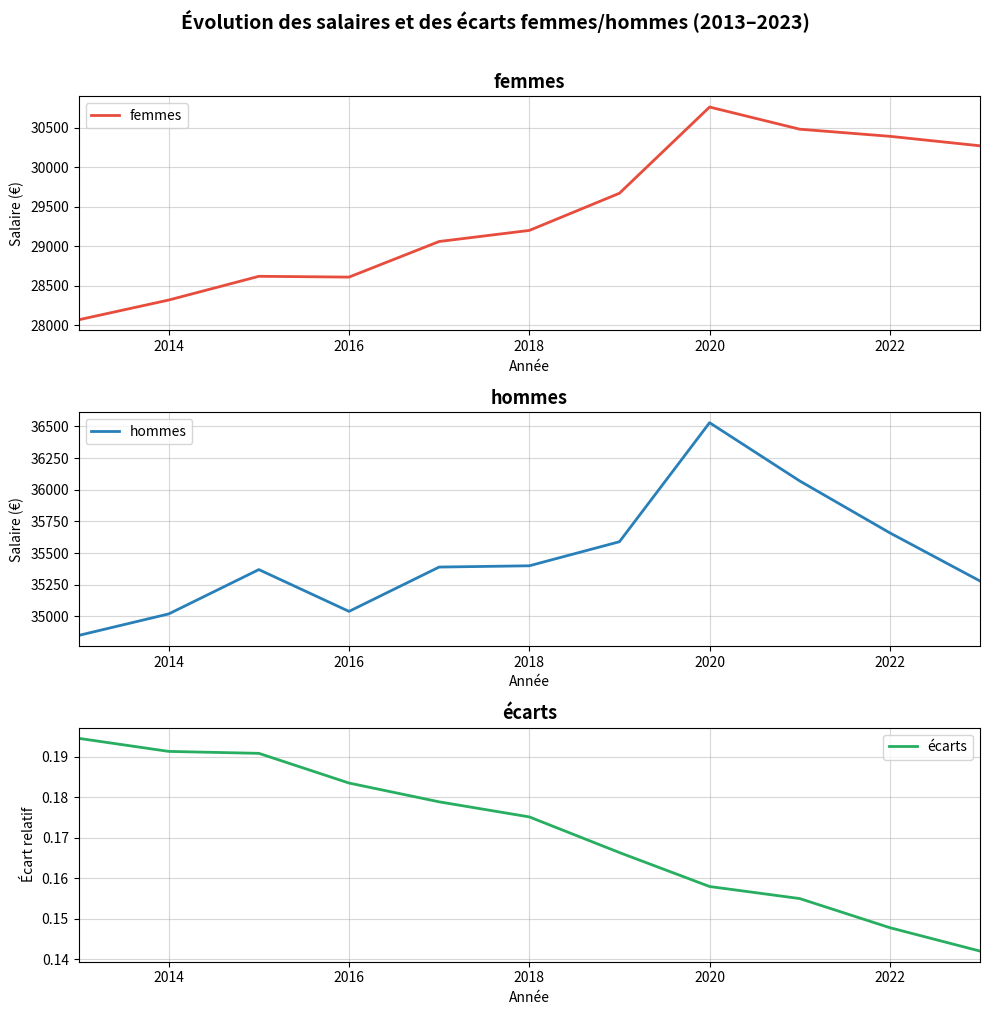

What are all the series names shown in the legend?

femmes, hommes, écarts